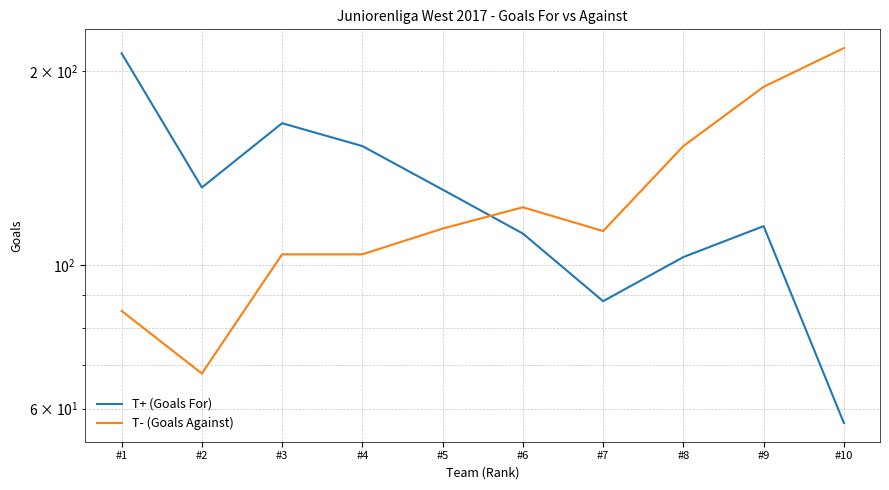

At which label does T+ (Goals For) reach its peak?

#1